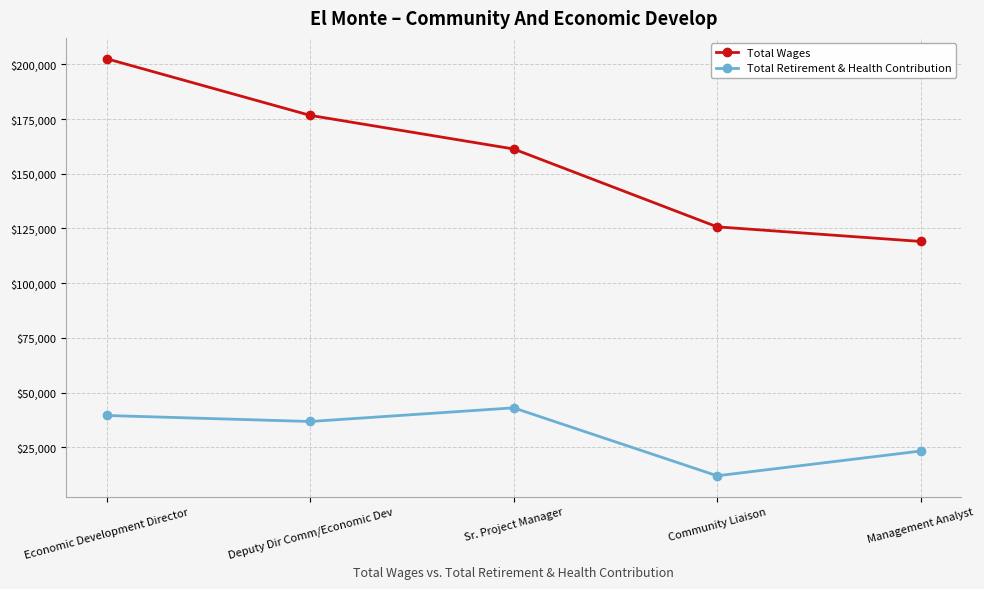

What are all the series names shown in the legend?

Total Wages, Total Retirement & Health Contribution